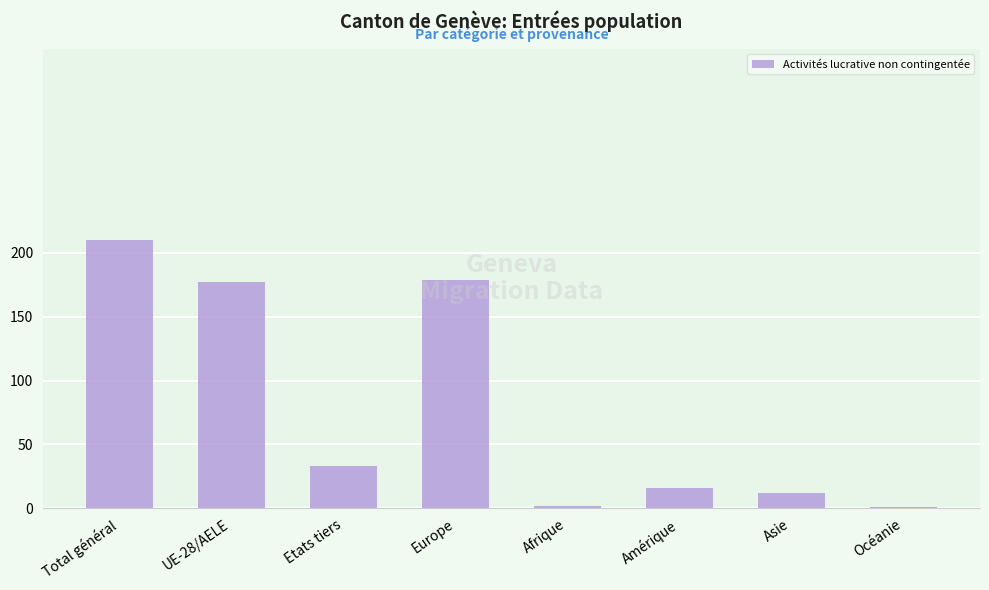

What is the average value?

79